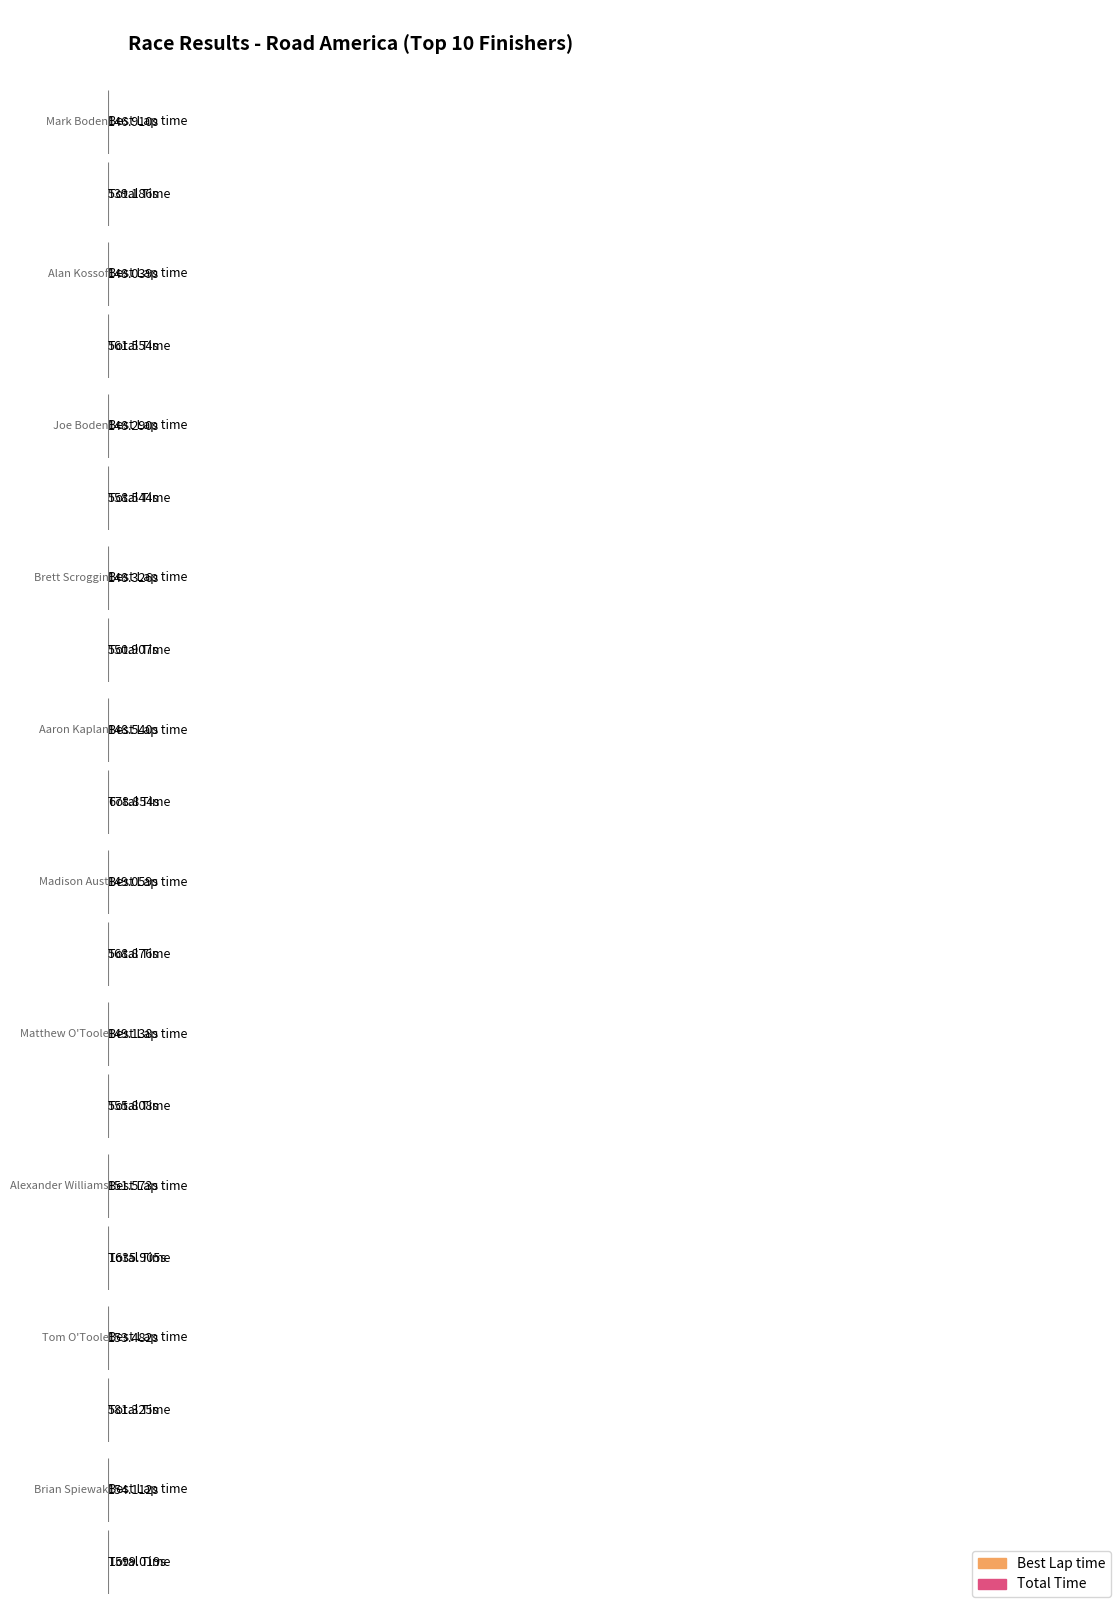

What is the difference between the Best Lap time values at Matthew O'Toole and Alexander Williams?

2.4